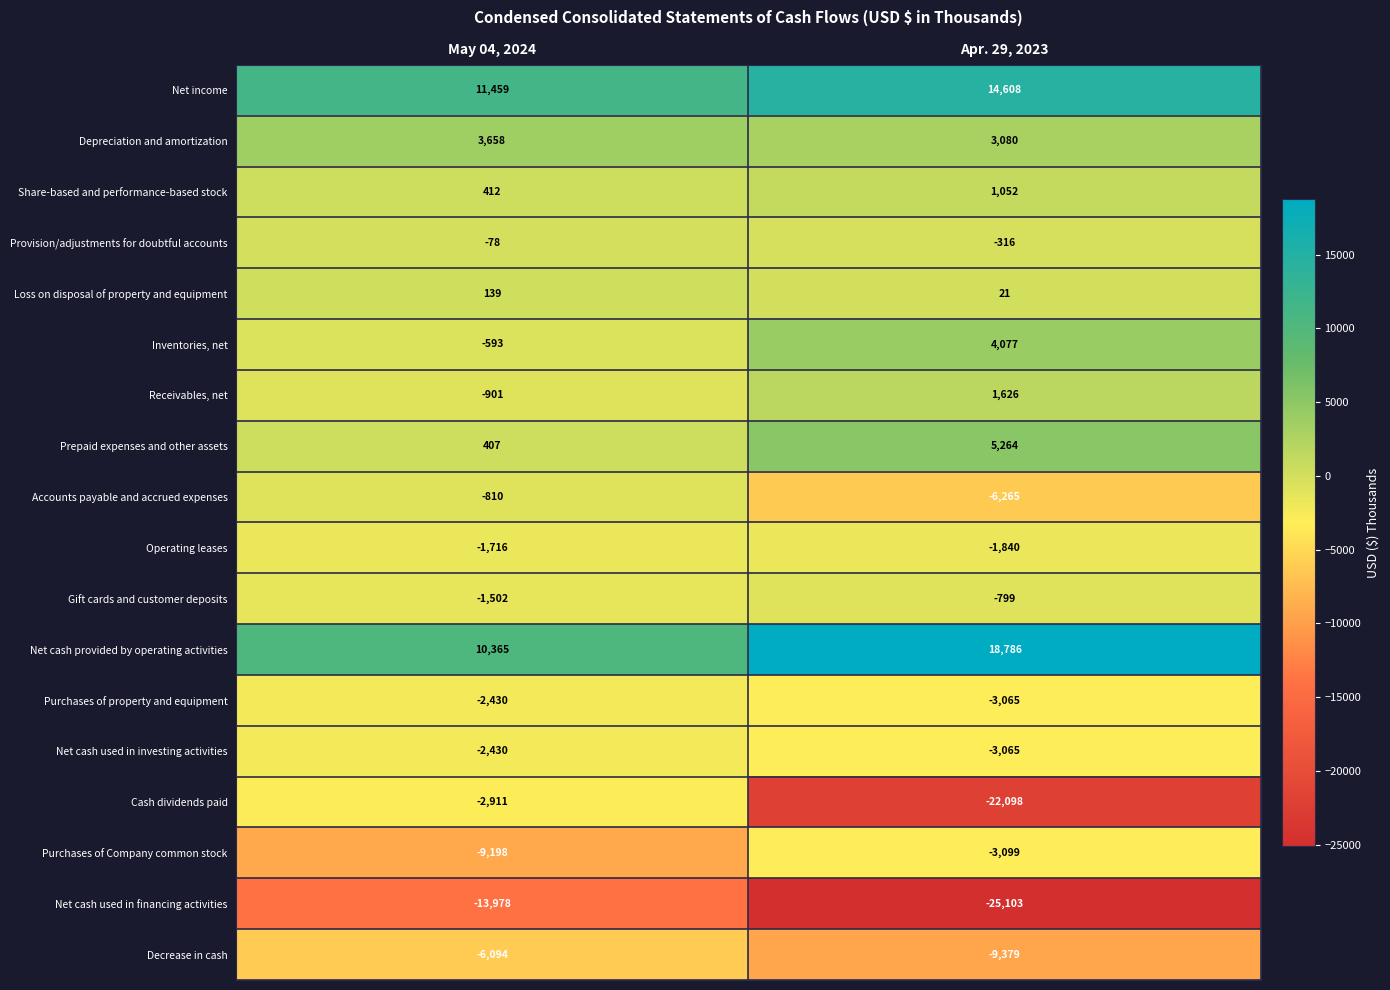

Is it true that Prepaid expenses and other assets equals 5264 at Apr. 29, 2023?

True